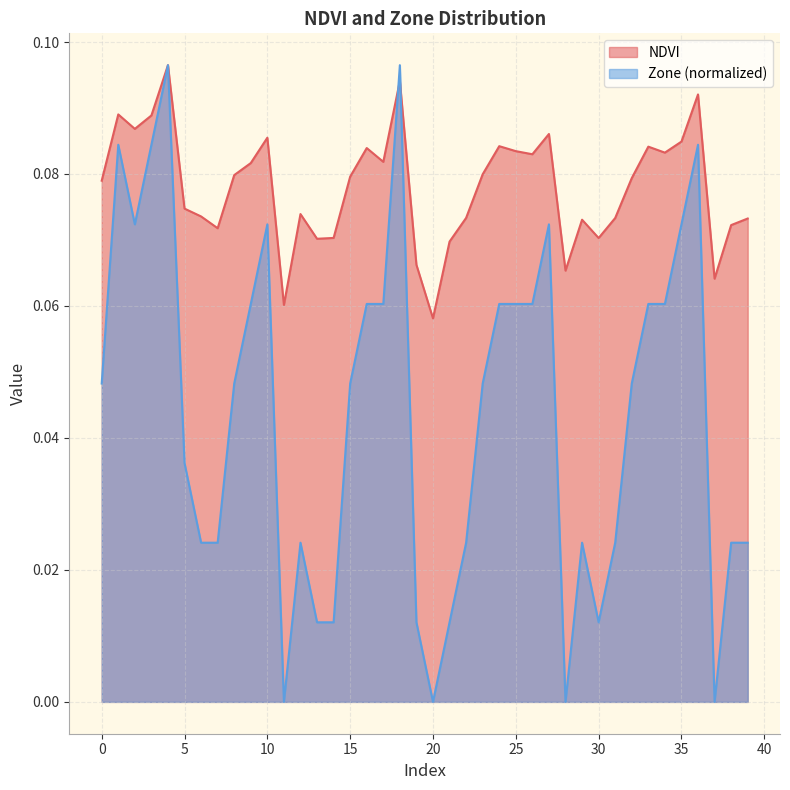

Which series has the largest total across all categories?

NDVI